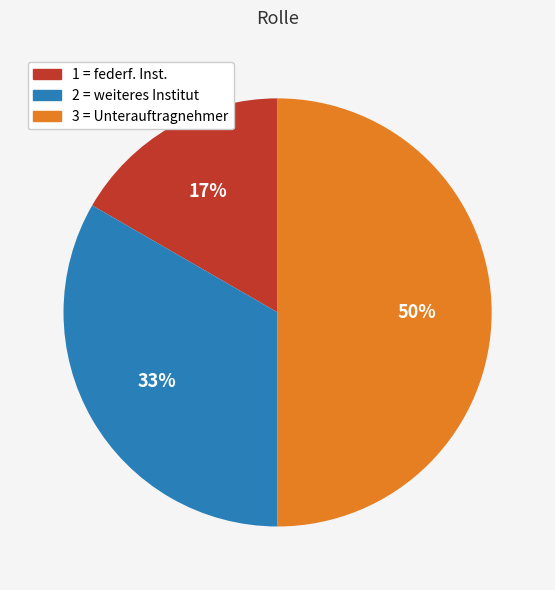

Is 2 = weiteres Institut the majority of the pie?

No